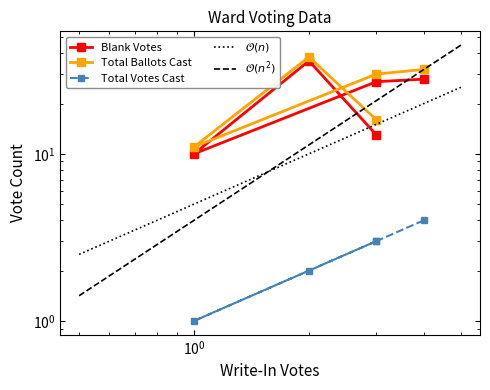

What is the sum of all Blank Votes values?

114